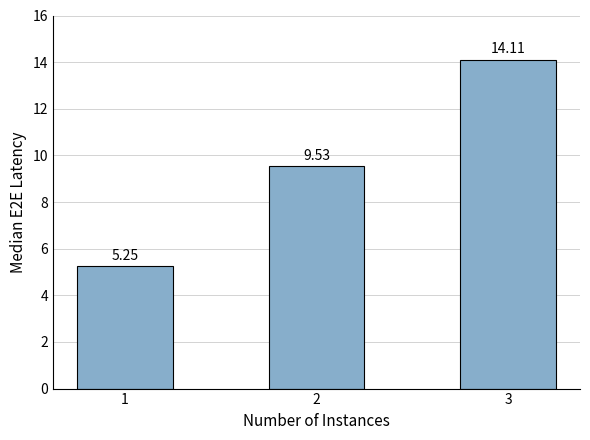

Is it true that the value at 1 is 8.7?

False